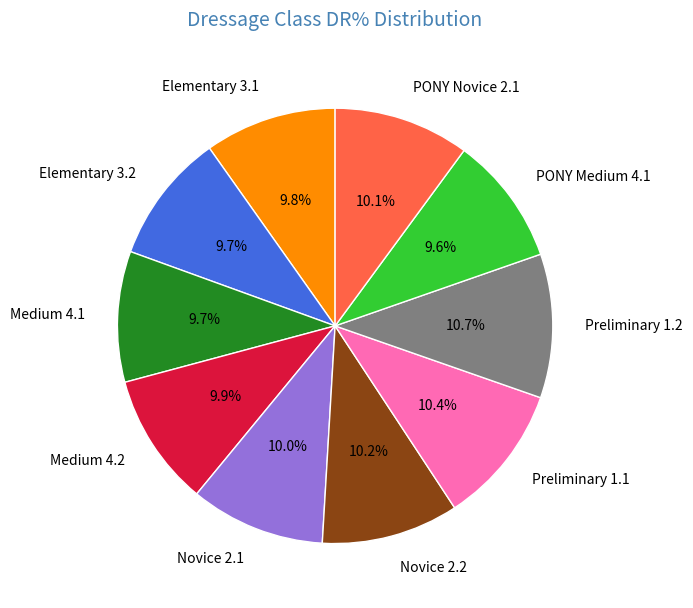

How much of the chart is everything except PONY Novice 2.1?

89.9%